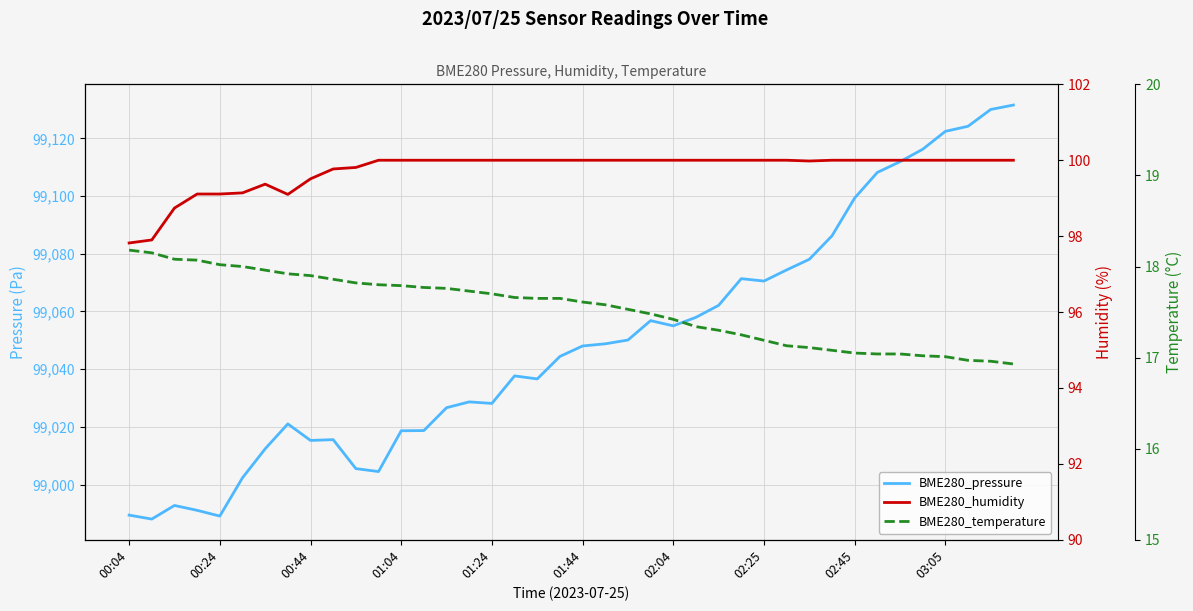

Which series has the largest total across all categories?

BME280_pressure